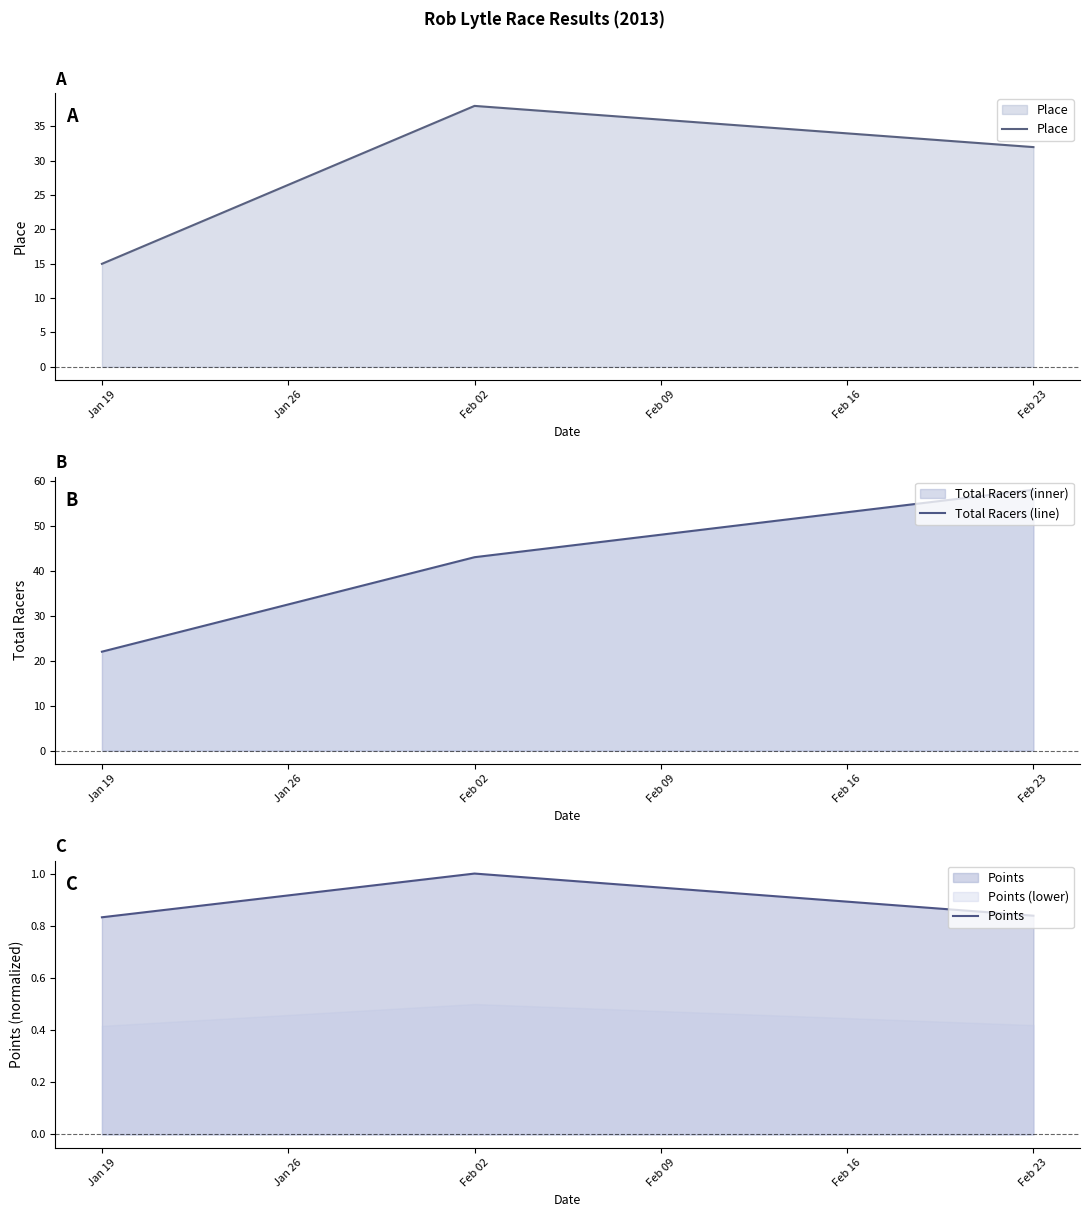

What is the highest value of the Place series?

38